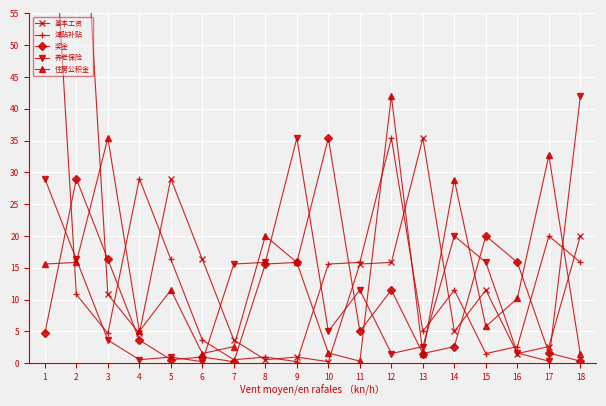

Rank the series by their average value, from lowest to highest.

奖金, 养老保险, 住房公积金, 津贴补贴, 基本工资